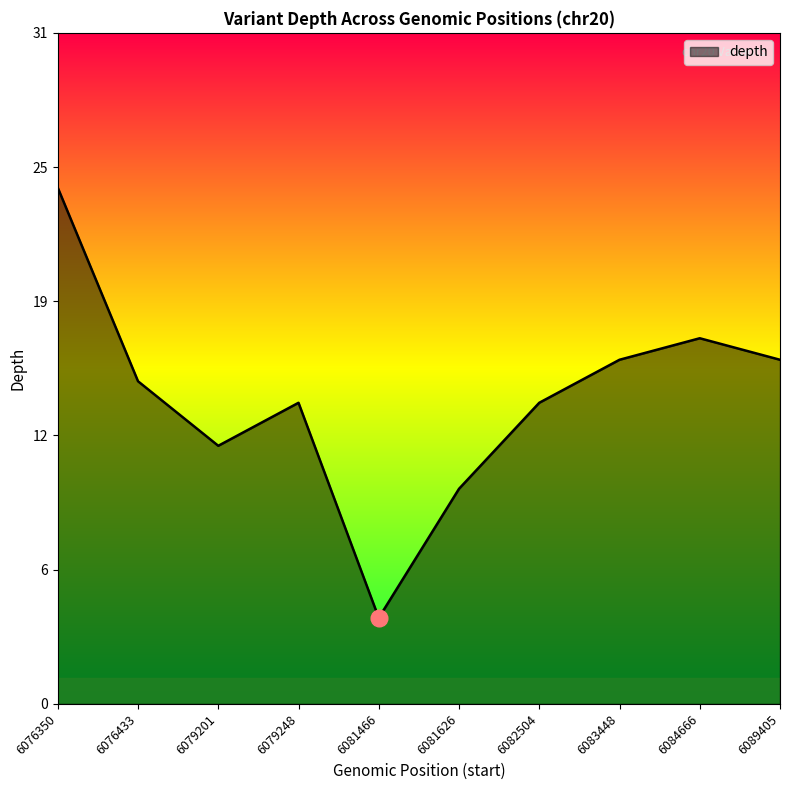

The chart shows a value of 14 at 6079248. True or false?

True